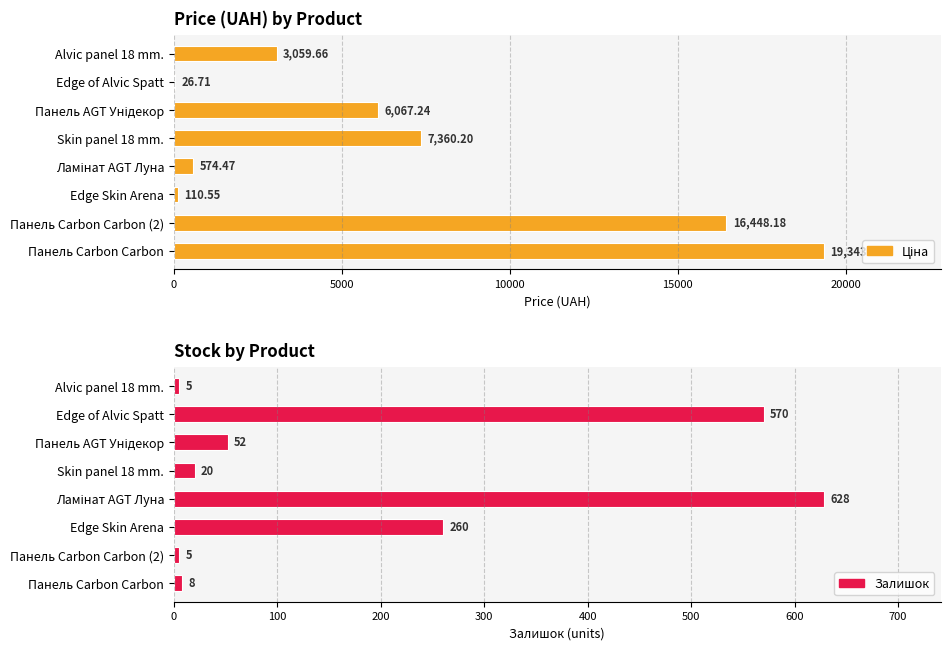

How many data points in Залишок are above 52?

3